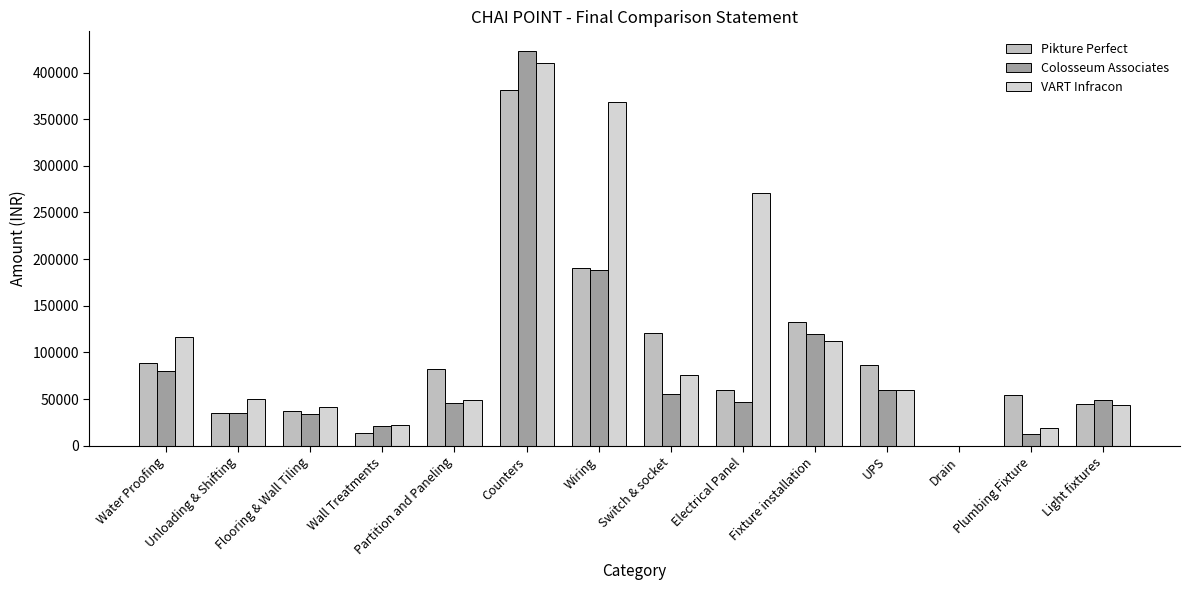

The value of Pikture Perfect at Drain is 0.0. True or false?

True